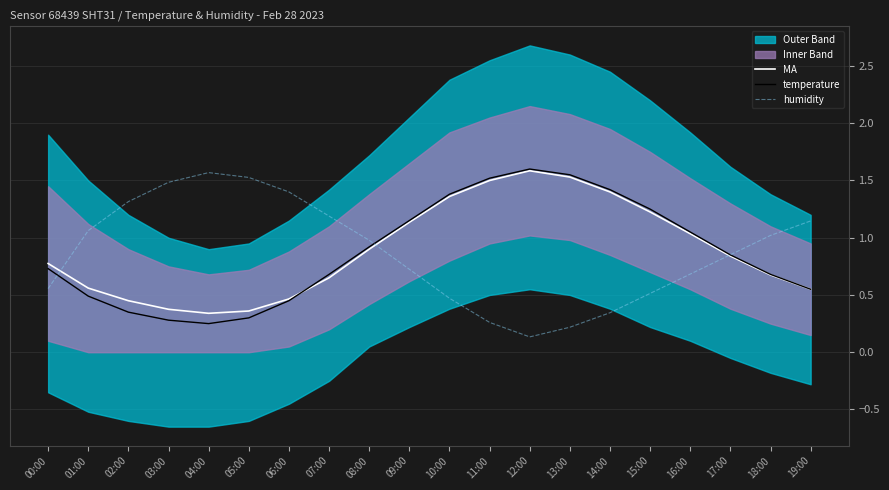

True or false: humidity and MA cross at least once.

True